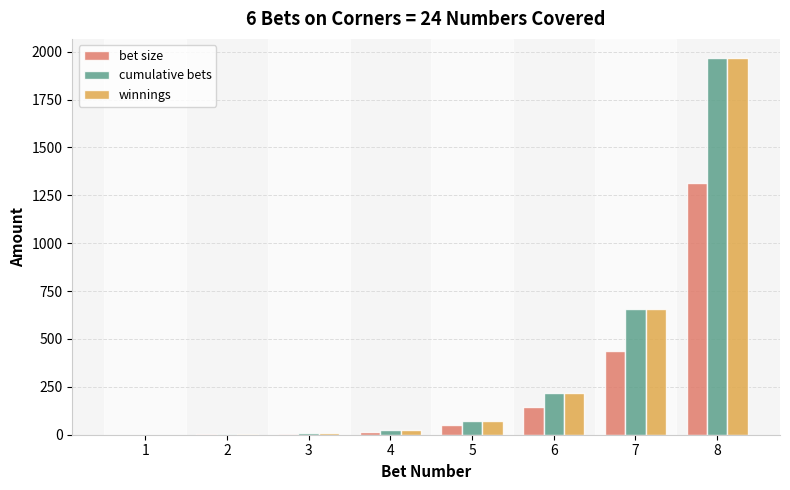

At which category is the sum across all series the highest?

8